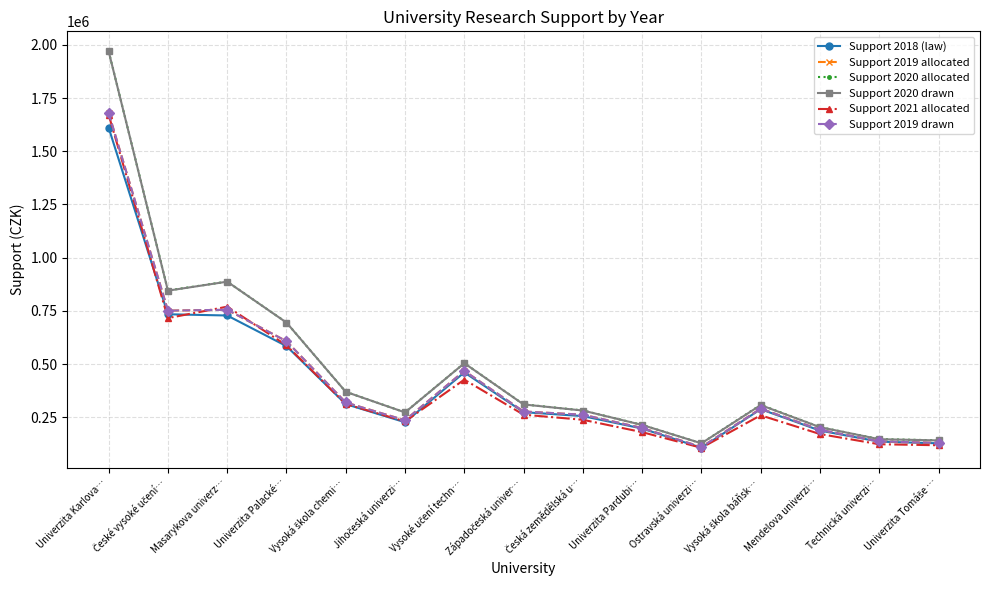

Is the value of Support 2020 drawn at Univerzita Karlova… greater than the value of Support 2020 allocated at Univerzita Palacké…?

Yes